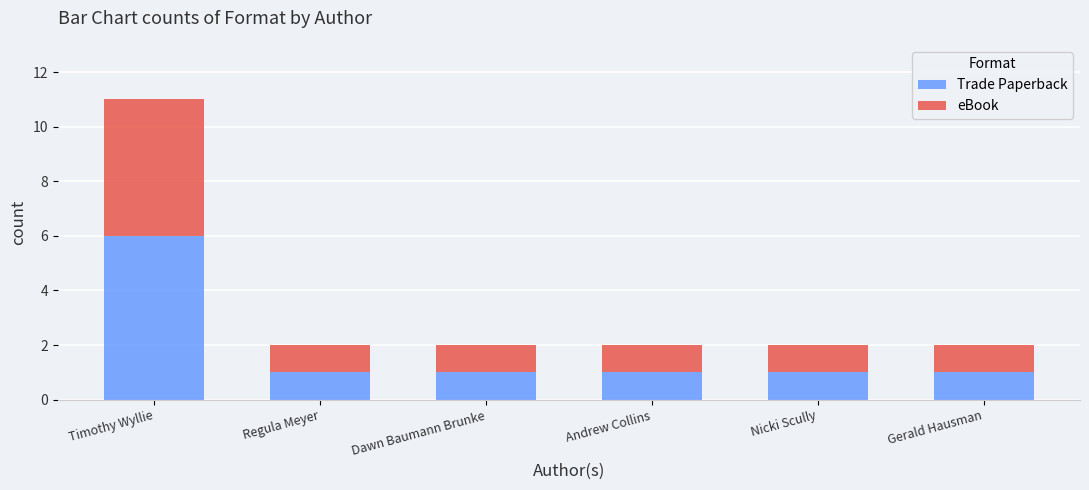

What is the sum of the Trade Paperback values at Nicki Scully and Timothy Wyllie?

7